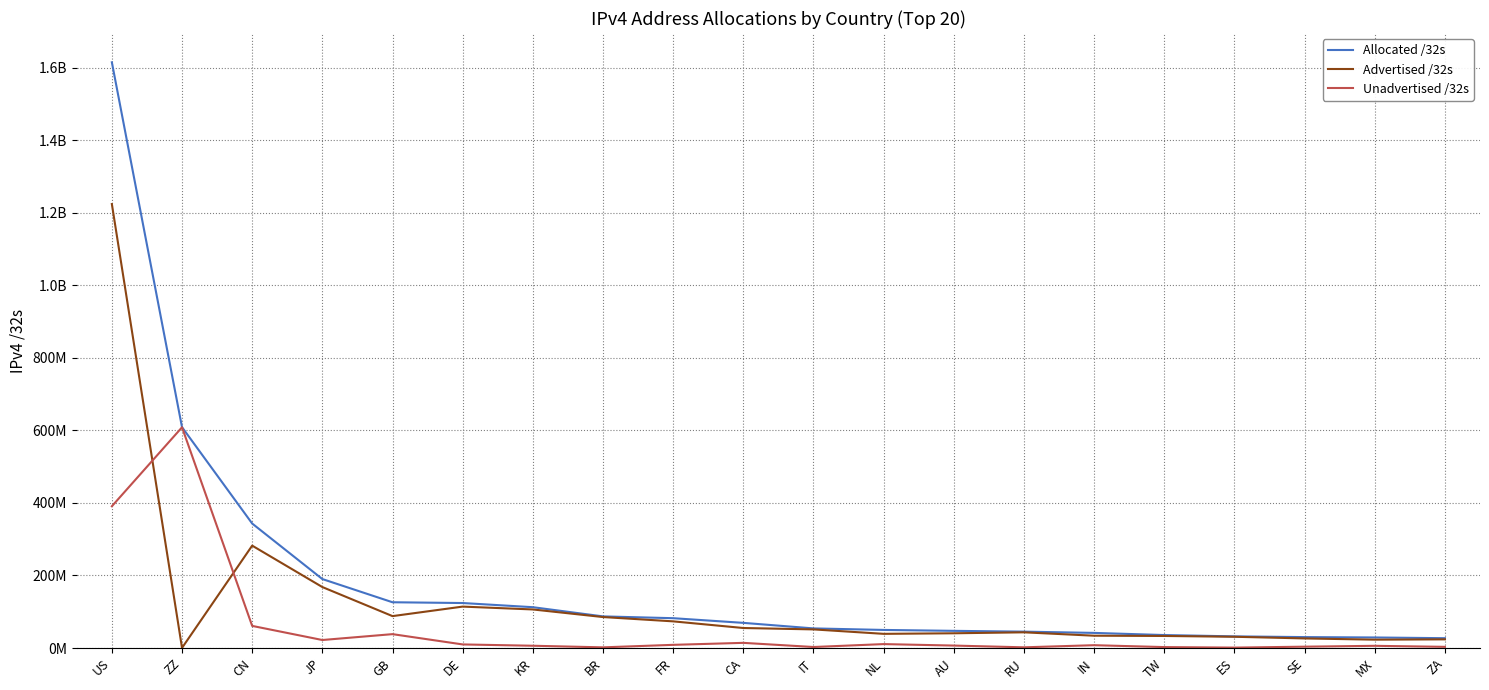

True or false: Allocated /32s has more than 0 interior local peaks.

False